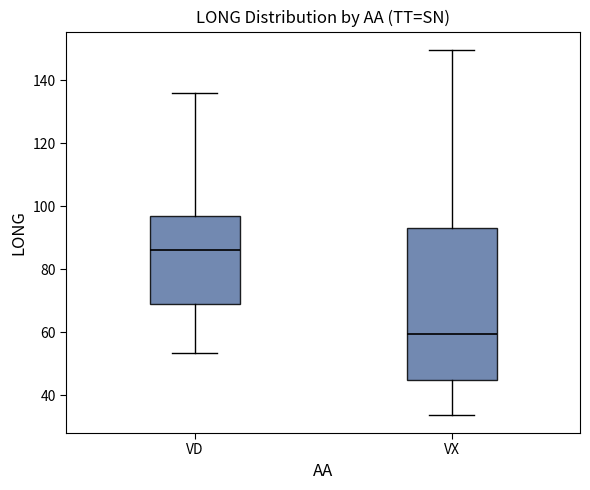

Which box has the lowest median line?

VX